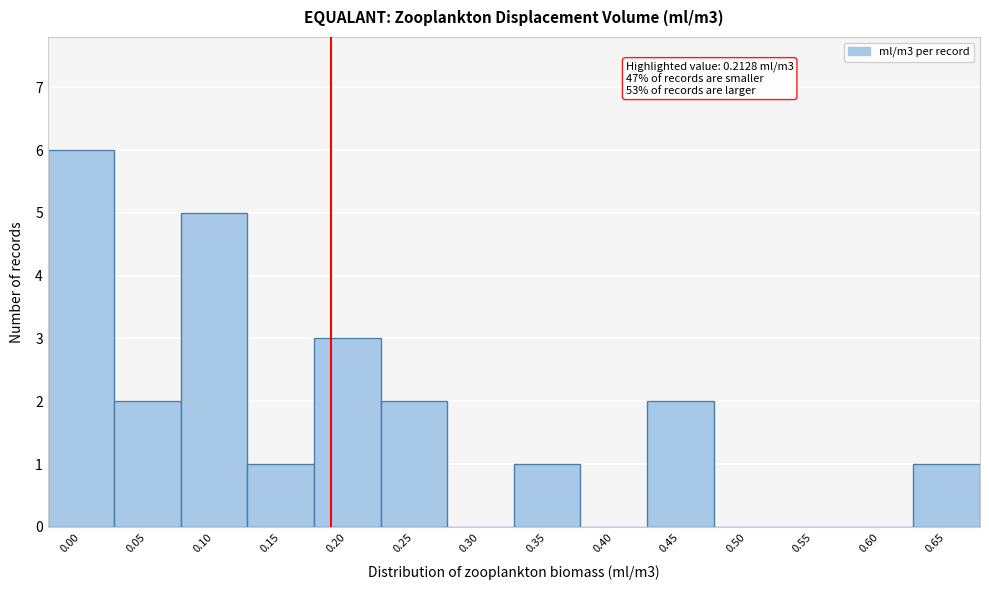

Reading right to left, list all the values displayed in this chart.

0.65=1	0.60=0	0.55=0	0.50=0	0.45=2	0.40=0	0.35=1	0.30=0	0.25=2	0.20=3	0.15=1	0.10=5	0.05=2	0.00=6